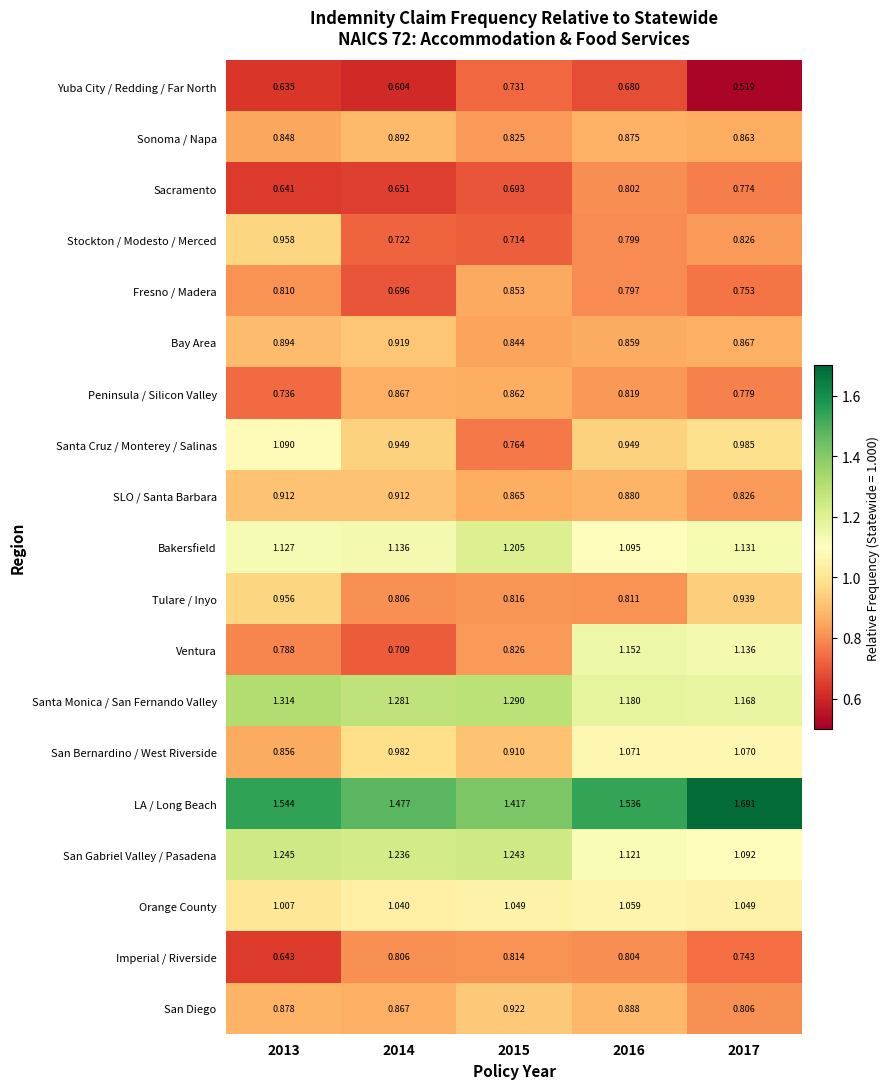

Which series changed the most between 2015 and 2016?

Ventura